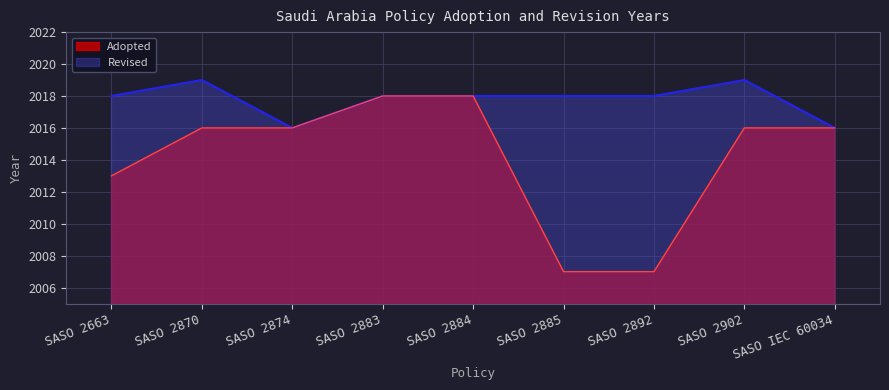

True or false: the data has more than 1 interior local peaks.

False